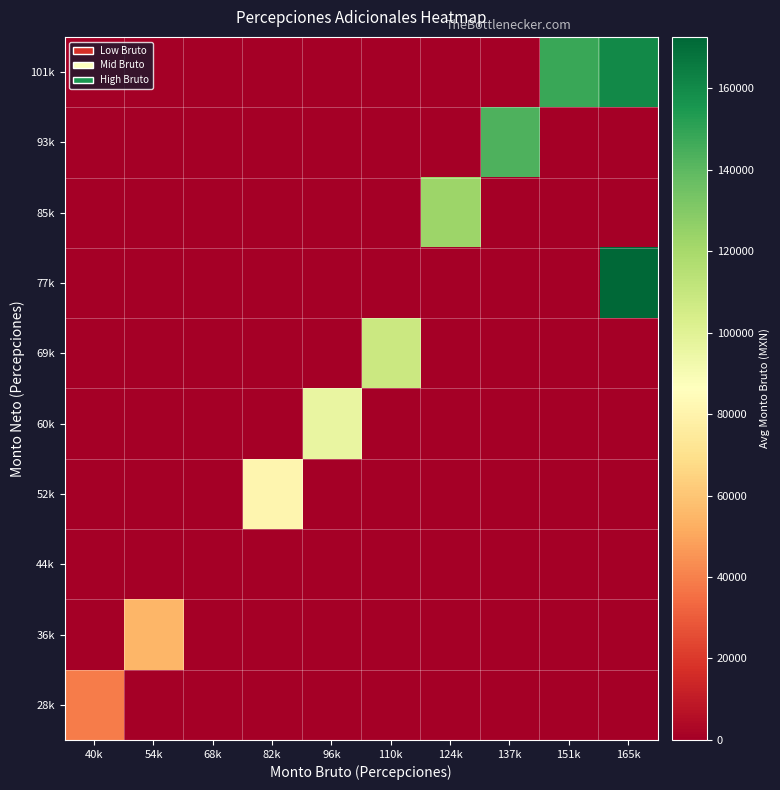

How many categories are shown in the chart?

10